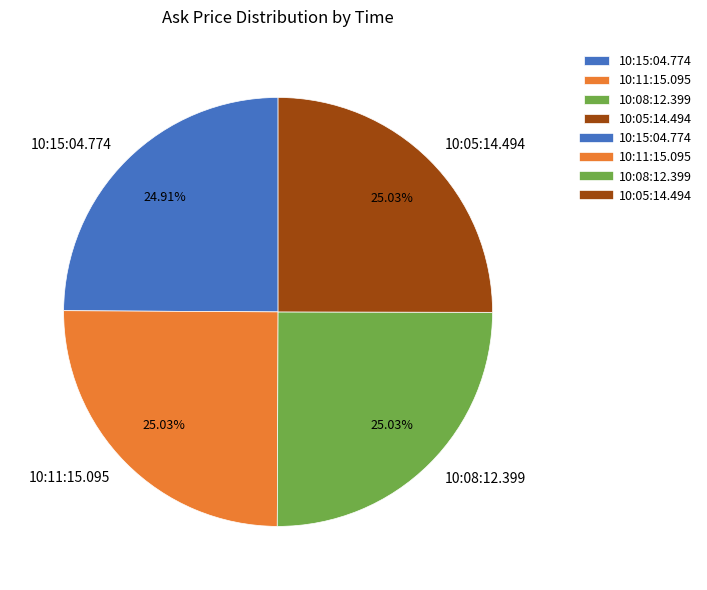

Count the number of slices in the pie.

4